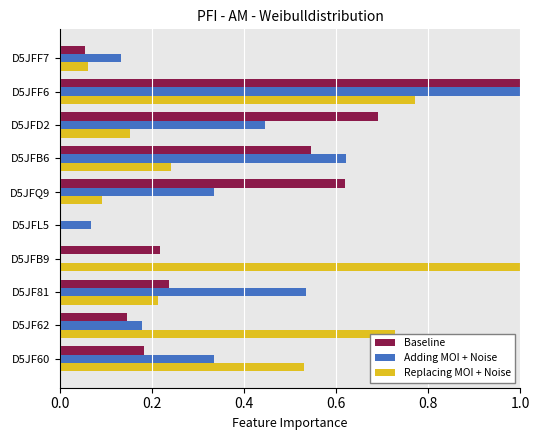

What is the sum of the Adding MOI + Noise values at D5JFF6 and D5JFQ9?

1.3